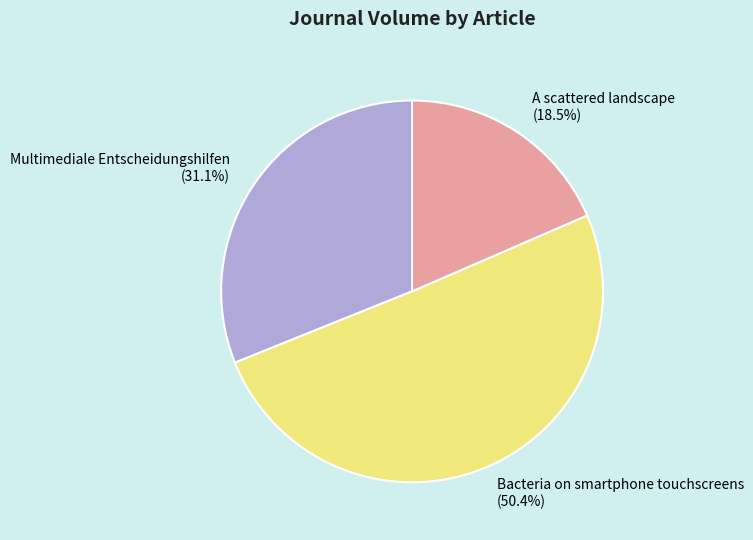

The Multimediale Entscheidungshilfen slice represents 20% of the pie. True or false?

False